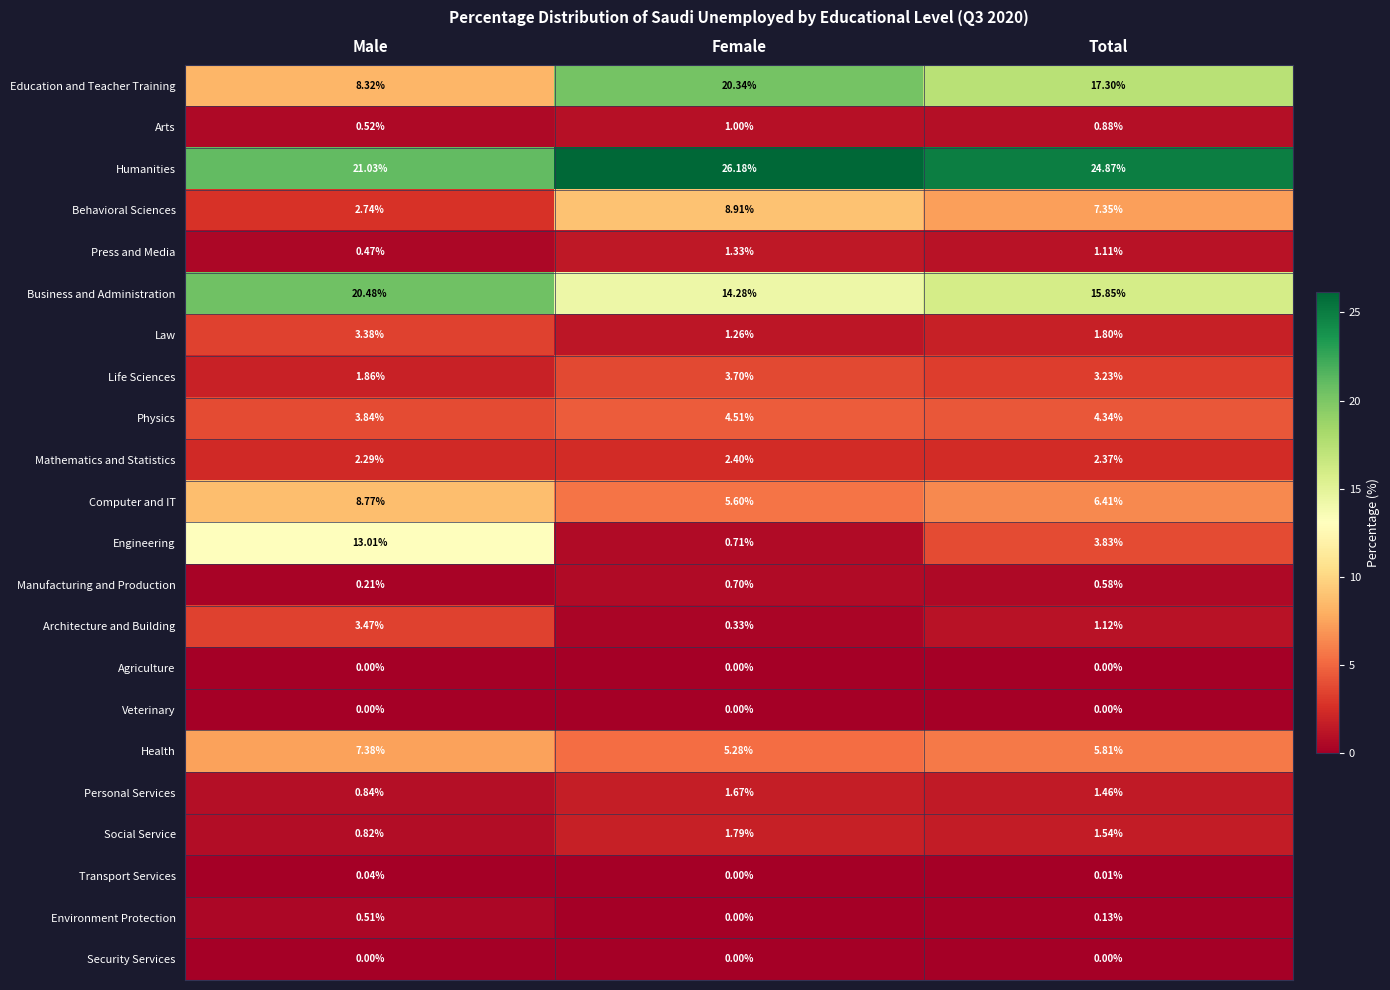

Between Male and Female, which series saw the biggest shift?

Engineering